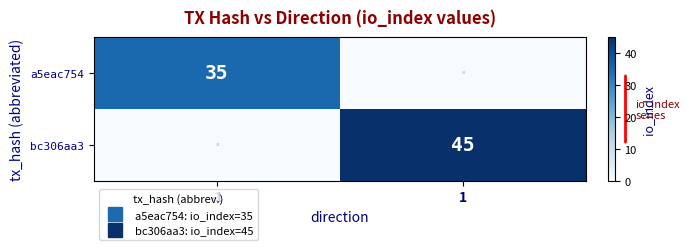

Is the value of bc306aa3 at -1 greater than the value of a5eac754 at 1?

No